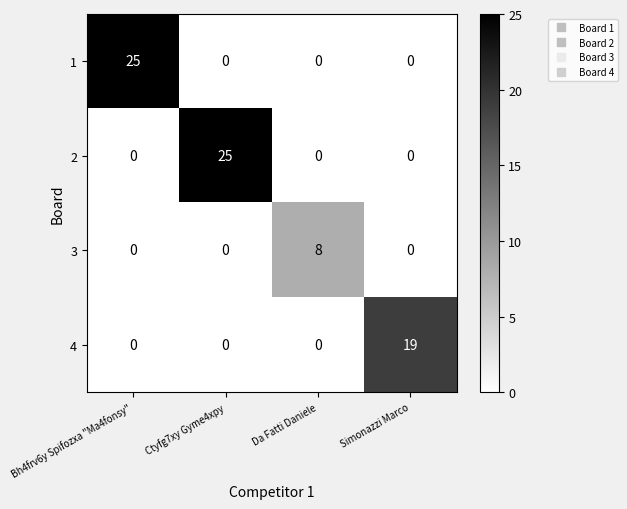

What is the spread (max minus min) of values at Ctyfg7xy Gyme4xpy?

25